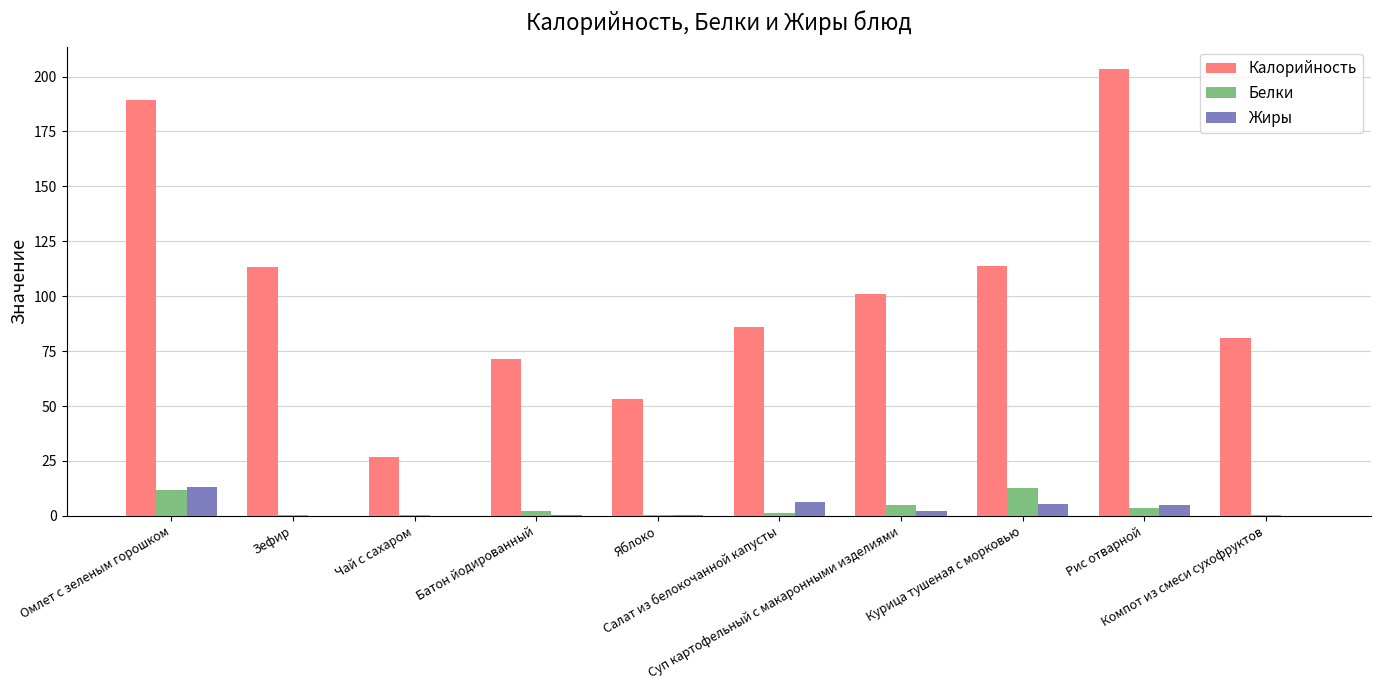

Does the chart contain stacked bars?

No